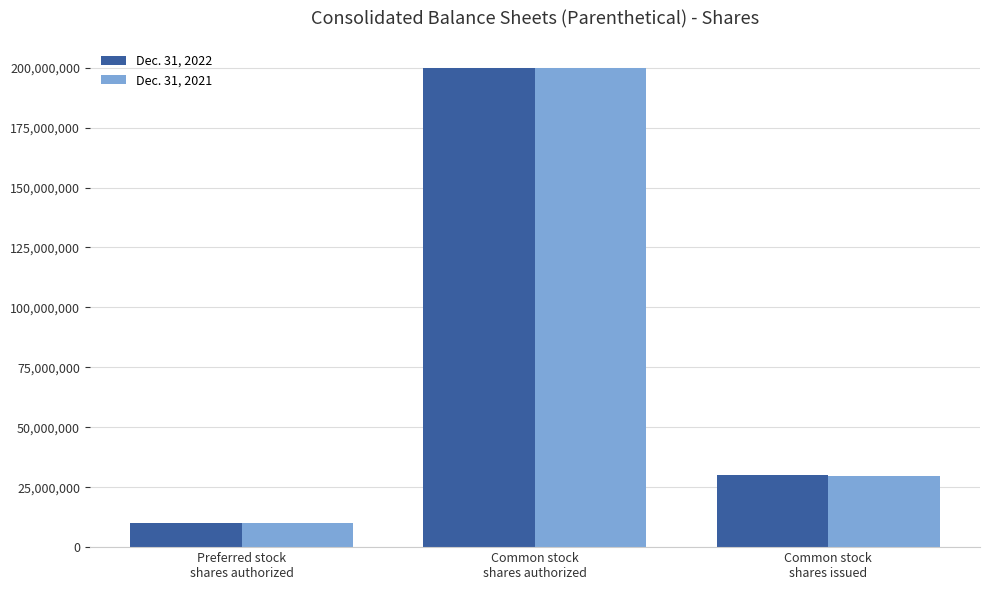

Reading right to left, extract all data points from this chart.

Dec. 31, 2022: 29895487	200000000	10000000
Dec. 31, 2021: 29546263	200000000	10000000